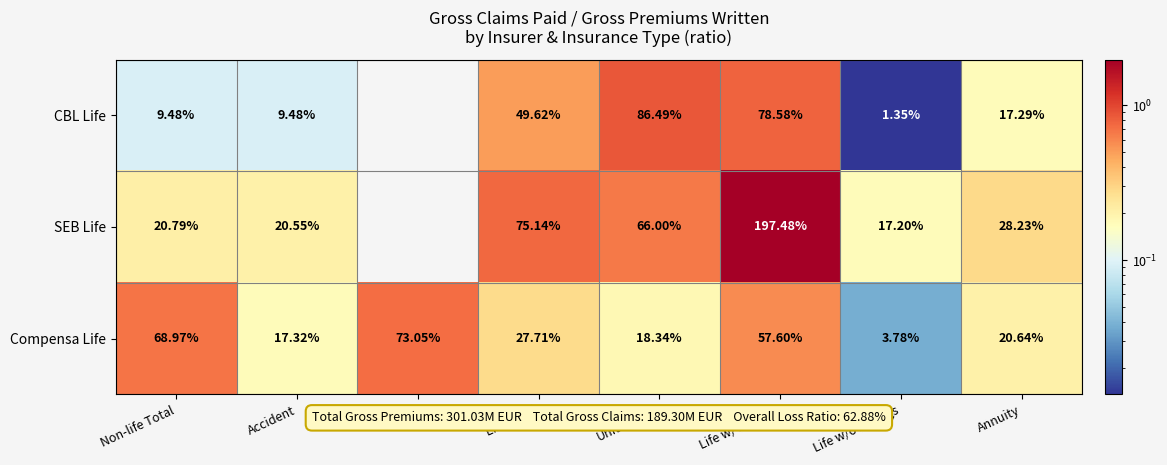

Between Non-life Total and Accident, which series saw the biggest shift?

Compensa Life